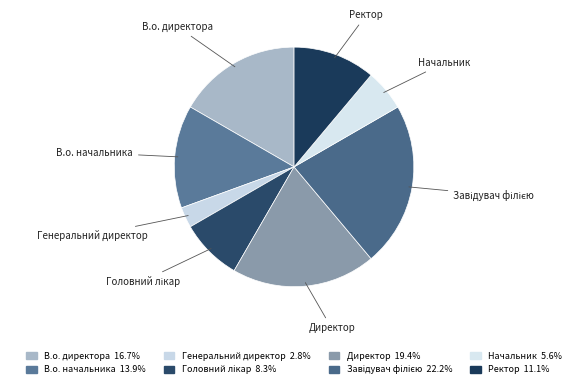

What percentage is the Начальник slice, to the nearest percent?

6%